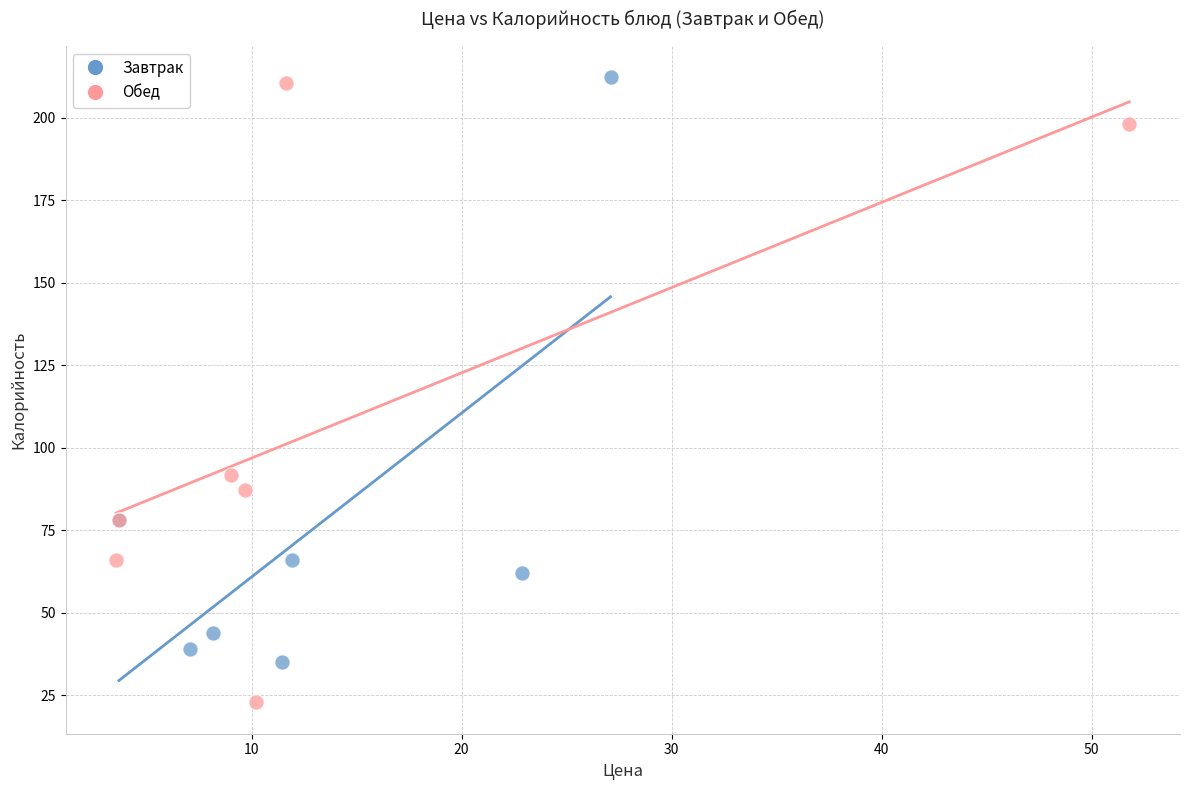

Which series has the largest Y range (max minus min)?

Обед